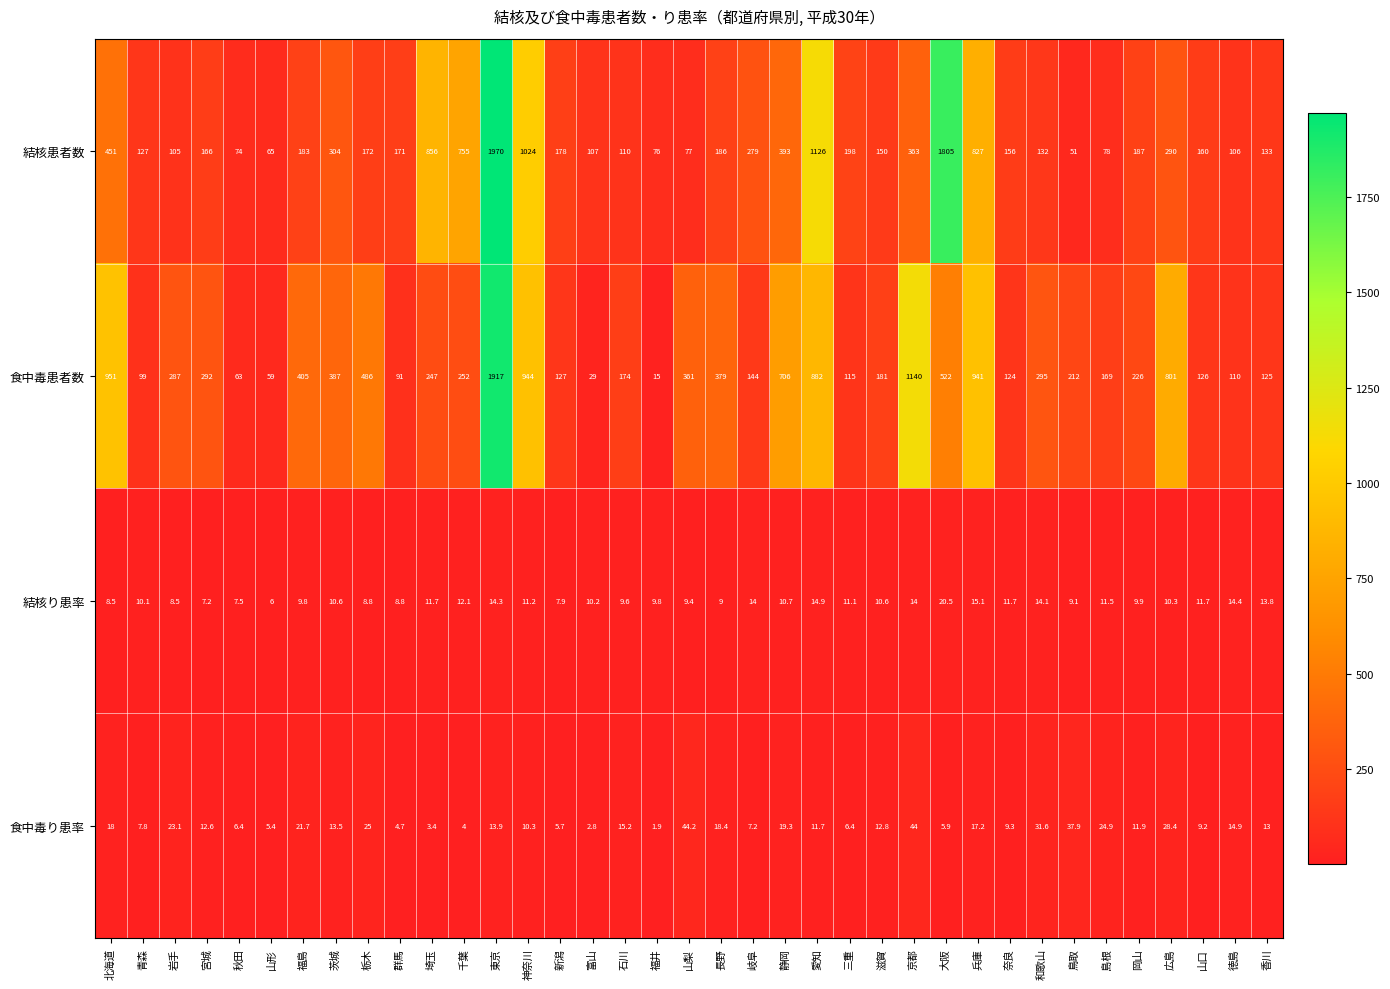

What is the difference between the second highest and minimum values in the 結核患者数 series?

1754.0